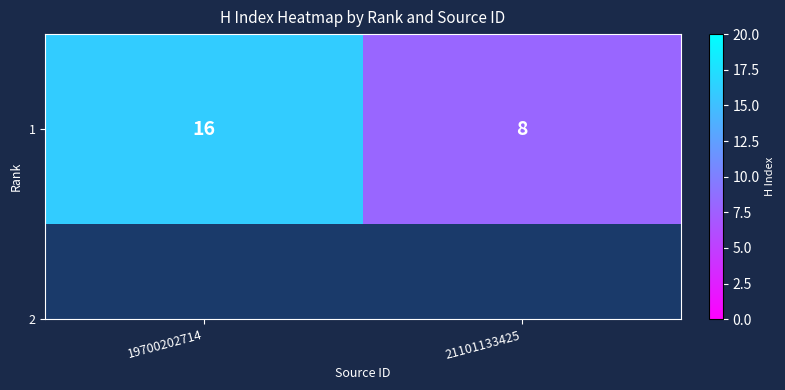

Rank the categories by value from highest to lowest.

19700202714, 21101133425